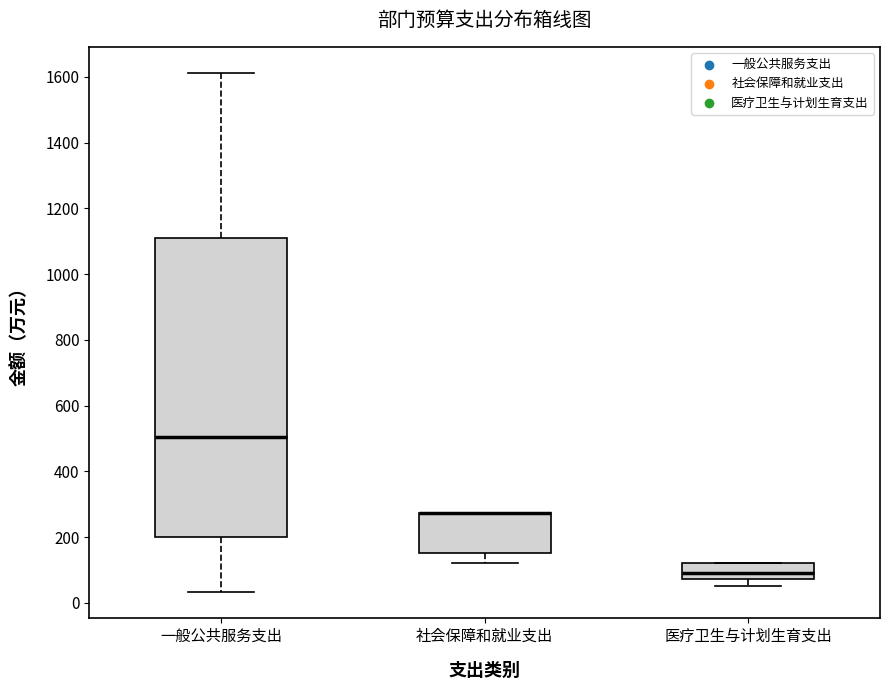

Reading left to right, transcribe this box plot: for each box, give where its median line is, the range the box spans, and where its two whiskers end, as read against the y-axis. The values are not printed on the chart, so give them approximately, as read against the axis.

一般公共服务支出: median 500, box 200 to 1100, whiskers 40 to 1620
社会保障和就业支出: median 280 (drawn on the box's upper edge), box 160 to 280, whiskers 120 to 280
医疗卫生与计划生育支出: median 100, box 80 to 120, whiskers 40 to 120